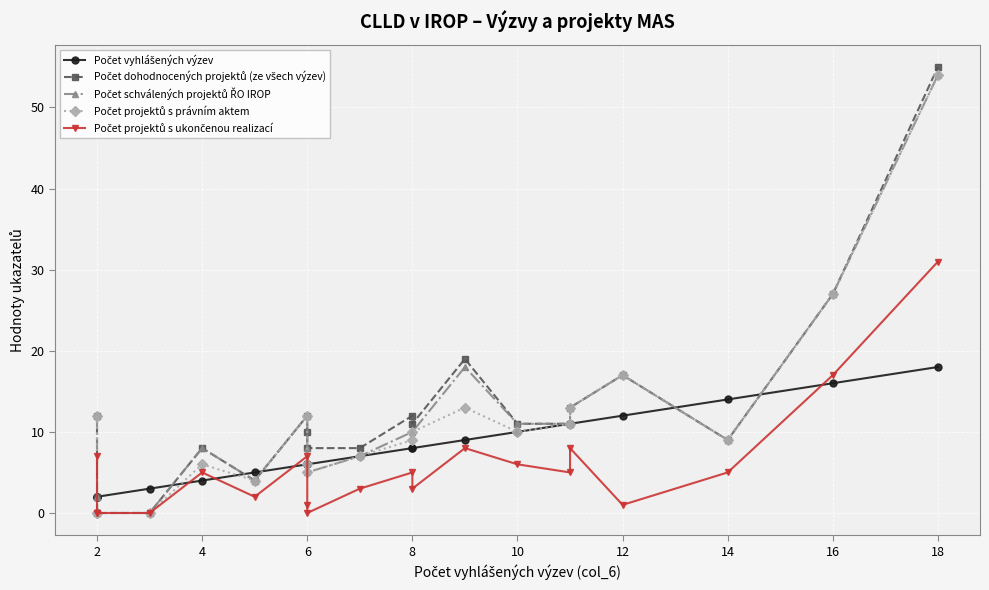

Reading left to right, transcribe all the data shown in this chart.

Počet vyhlášených výzev: 2	2	2	3	4	5	6	6	6	7	8	8	9	10	11	11	12	14	16	18
Počet dohodnocených projektů (ze všech výzev): 12	2	0	0	8	4	12	10	8	8	12	11	19	11	11	13	17	9	27	55
Počet schválených projektů ŘO IROP: 12	2	0	0	8	4	12	8	5	7	10	10	18	11	11	13	17	9	27	54
Počet projektů s právním aktem: 12	0	0	0	6	4	12	6	5	7	9	10	13	10	11	13	17	9	27	54
Počet projektů s ukončenou realizací: 7	0	0	0	5	2	7	1	0	3	5	3	8	6	5	8	1	5	17	31